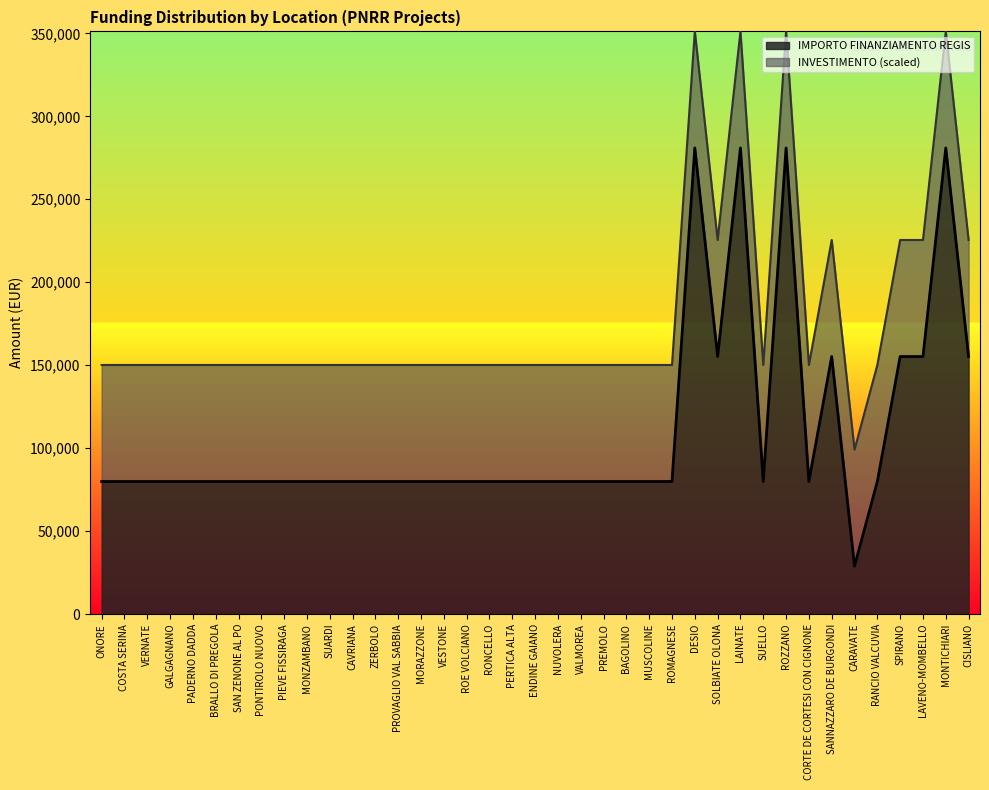

Approximately how many times larger is the value at DESIO compared to SAN ZENONE AL PO?

3.5